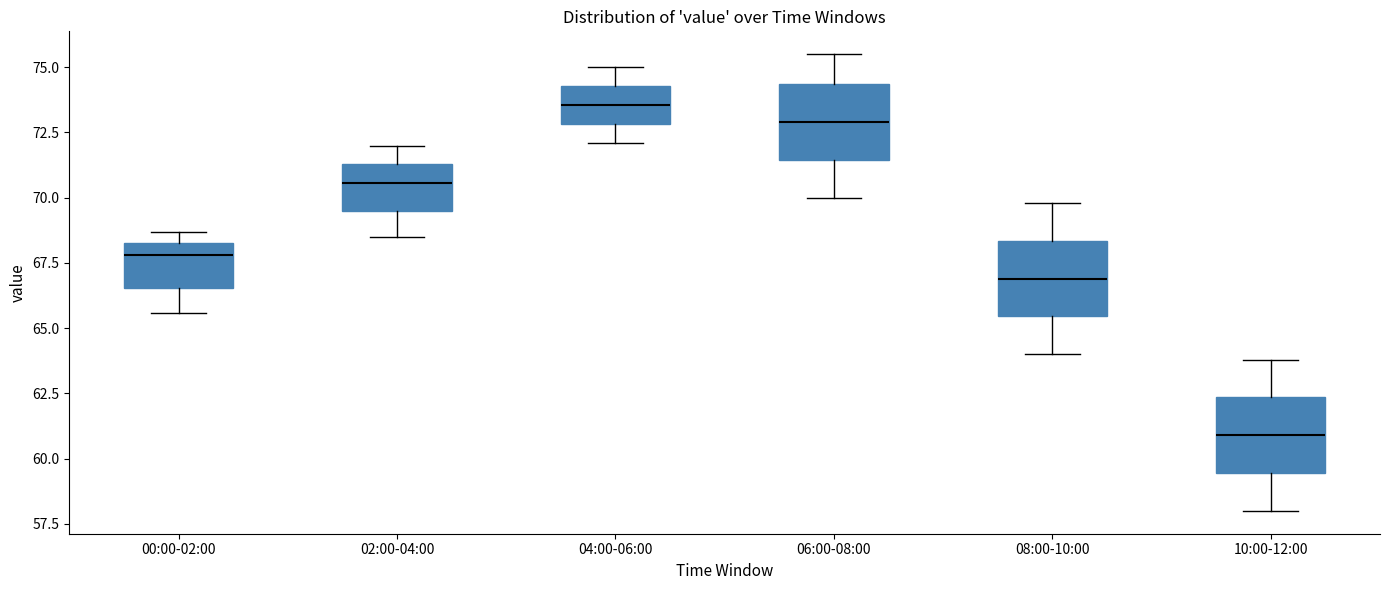

Reading left to right, transcribe this box plot: for each box, give where its median line is, the range the box spans, and where its two whiskers end, as read against the y-axis. The values are not printed on the chart, so give them approximately, as read against the axis.

00:00-02:00: median 68.0, box 66.5 to 68.5, whiskers 65.5 to 68.5 (just above the box's upper edge)
02:00-04:00: median 70.5, box 69.5 to 71.5, whiskers 68.5 to 72.0
04:00-06:00: median 73.5, box 73.0 to 74.5, whiskers 72.0 to 75.0
06:00-08:00: median 73.0, box 71.5 to 74.5, whiskers 70.0 to 75.5
08:00-10:00: median 67.0, box 65.5 to 68.5, whiskers 64.0 to 70.0
10:00-12:00: median 61.0, box 59.5 to 62.5, whiskers 58.0 to 64.0